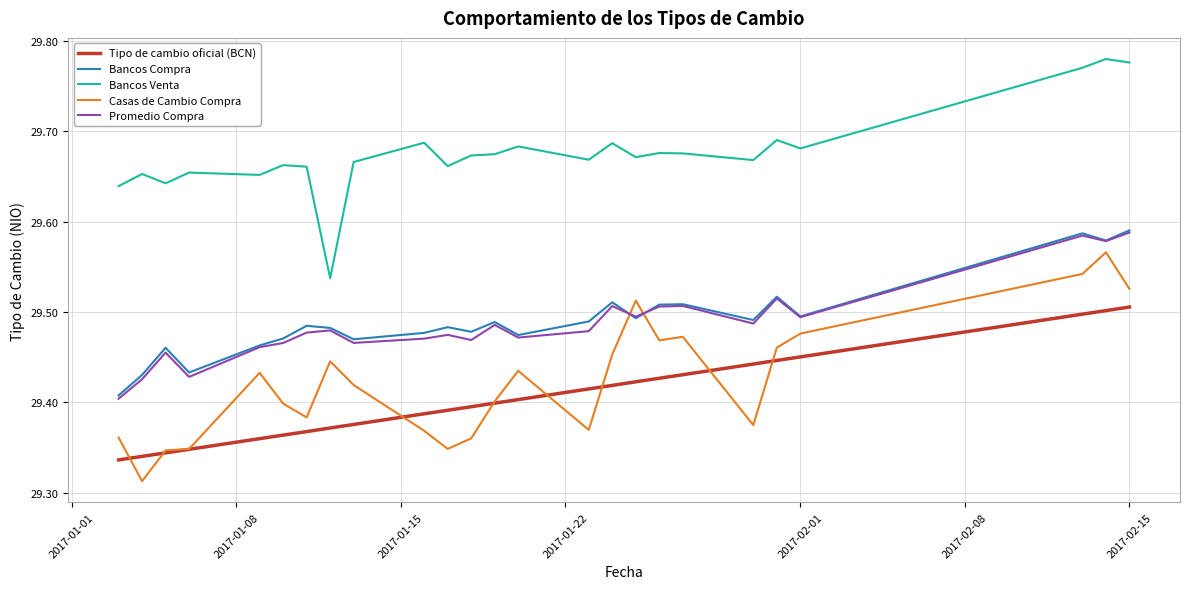

Is this an area chart (filled region under the line)?

No